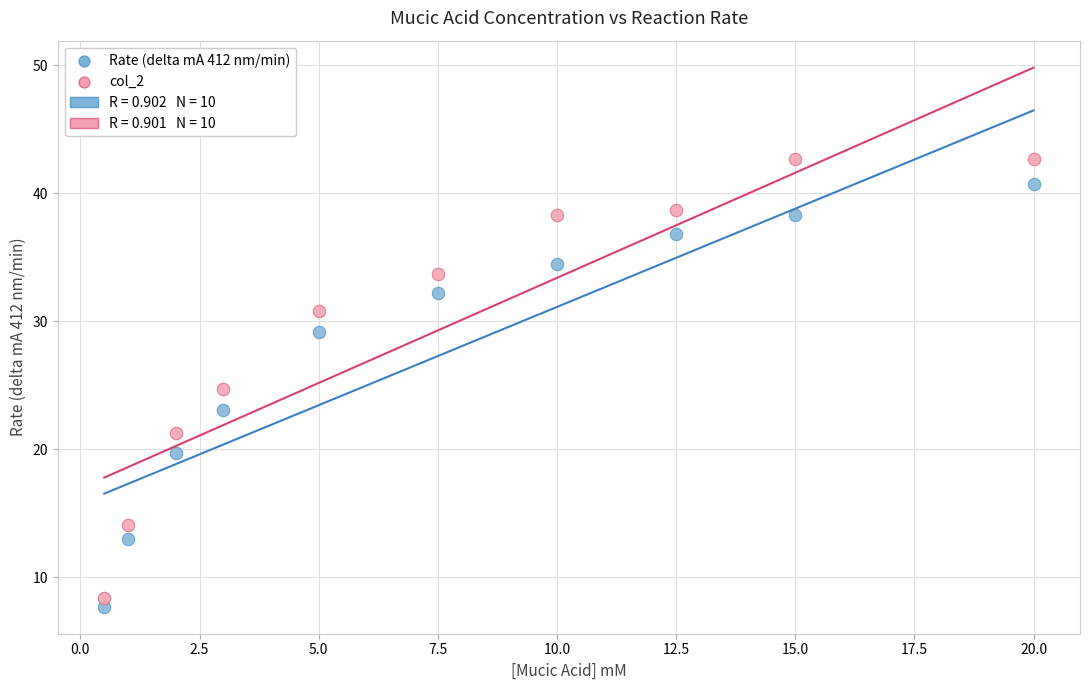

Across all data points, what is the range of X values (max minus min)?

19.5